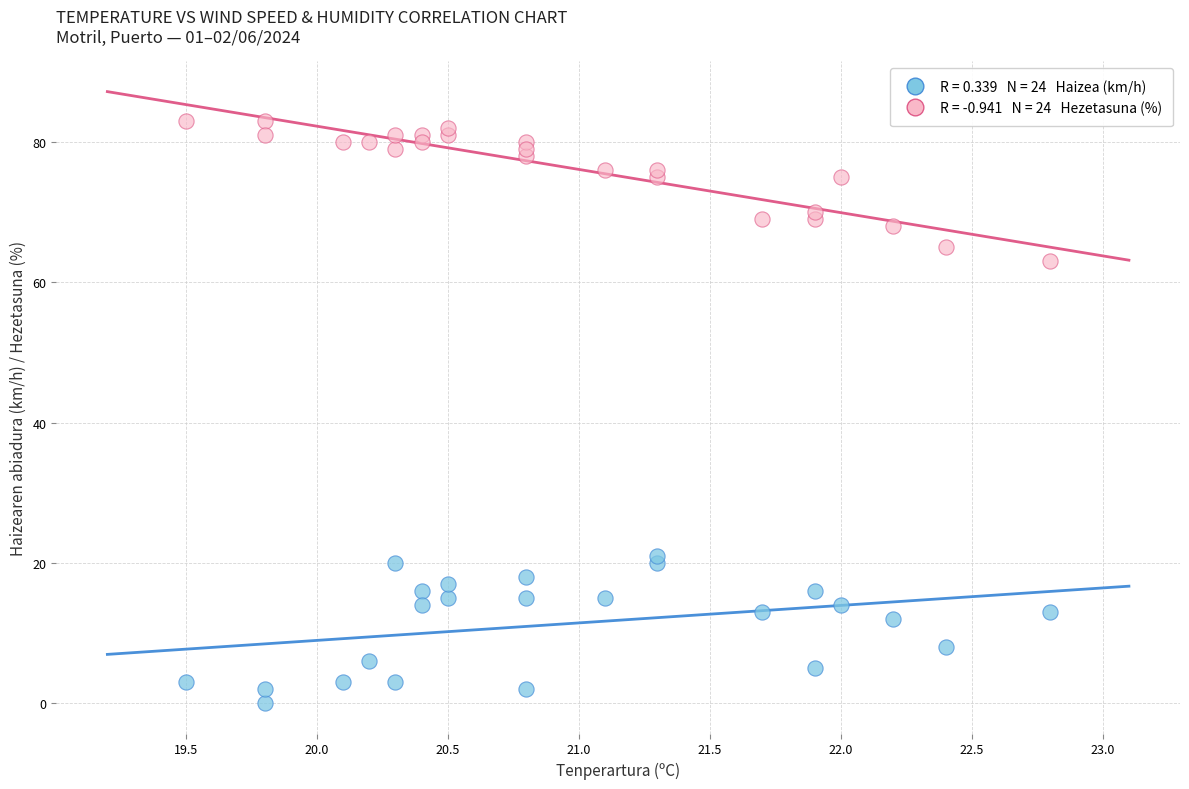

Across all data points, what is the range of Y values (max minus min)?

83